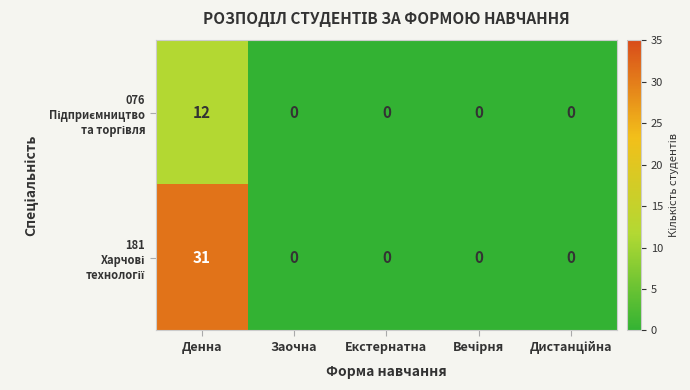

How many distinct data groups are displayed?

2